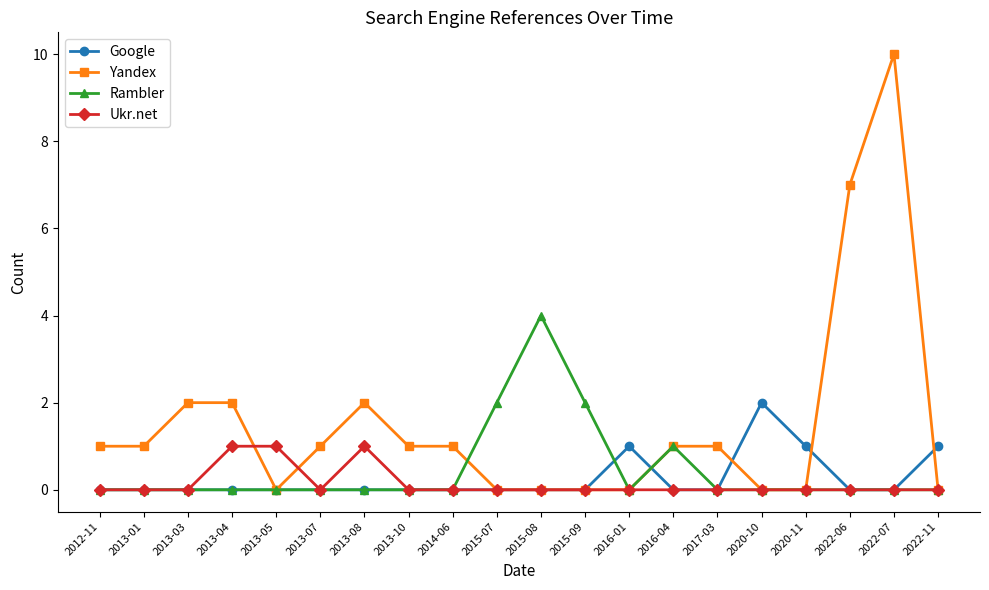

The value of Rambler at 2022-11 is 1. True or false?

False